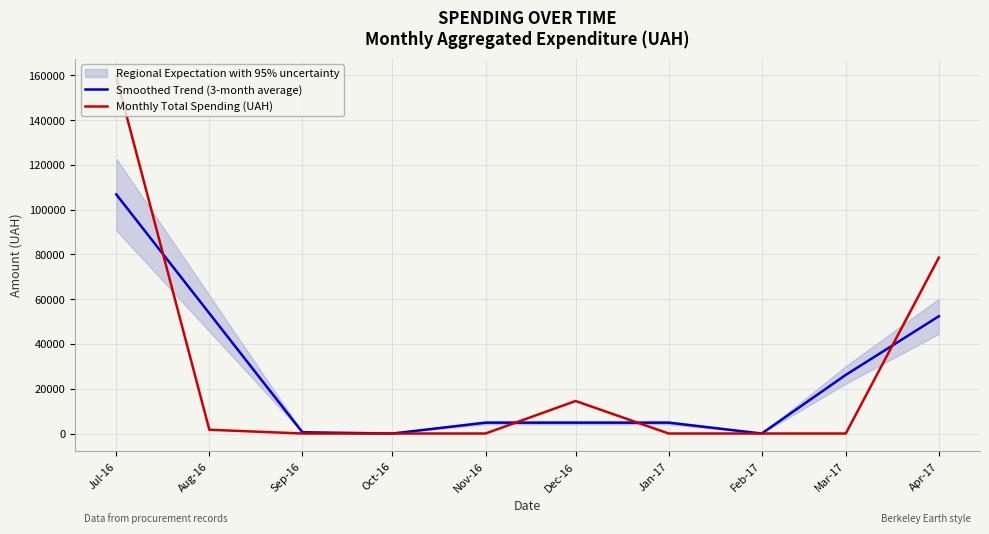

What is the label of the 1st point from the left?

Jul-16